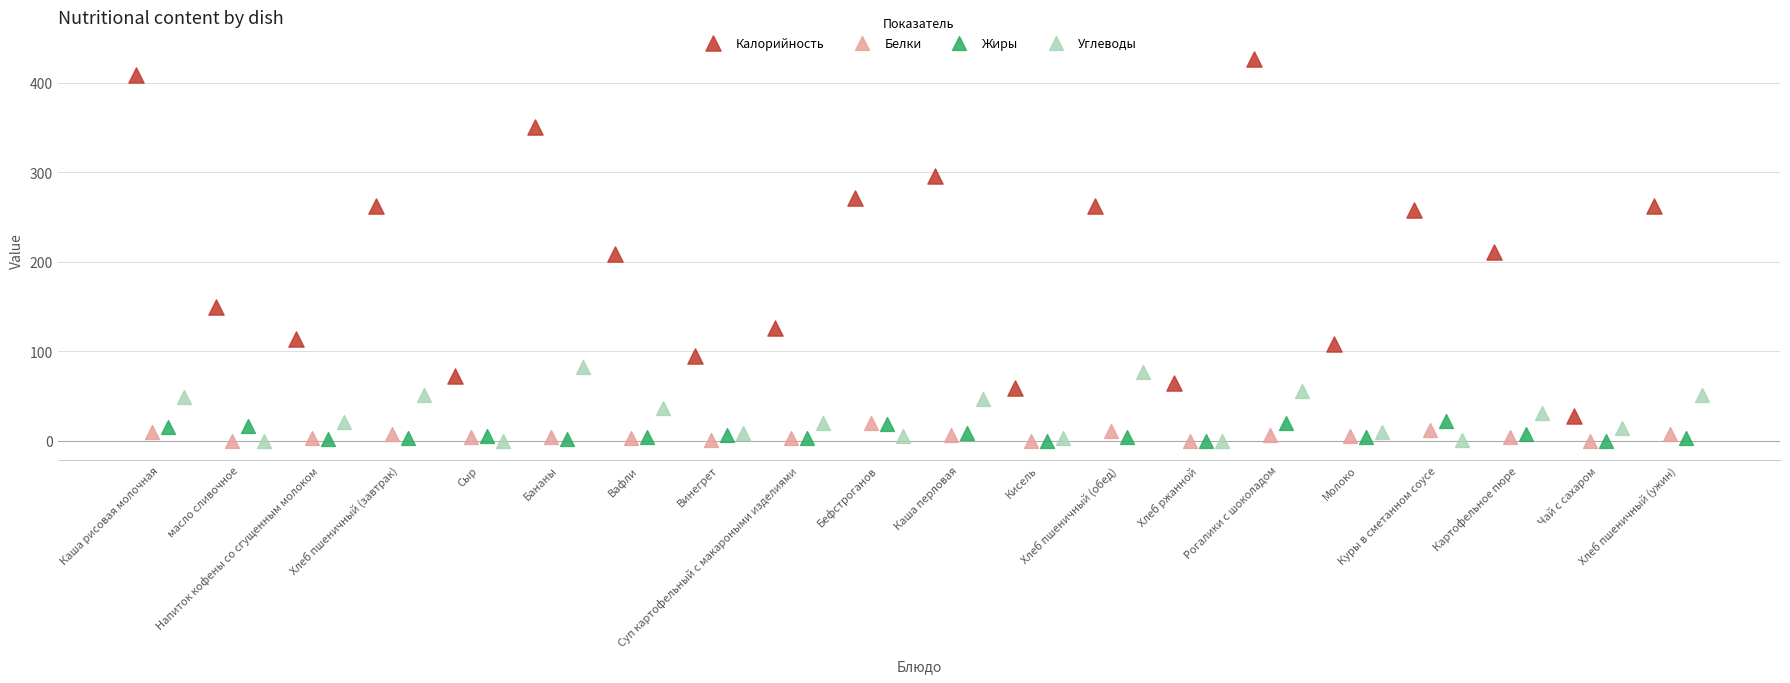

Which series has the largest Y range (max minus min)?

Калорийность